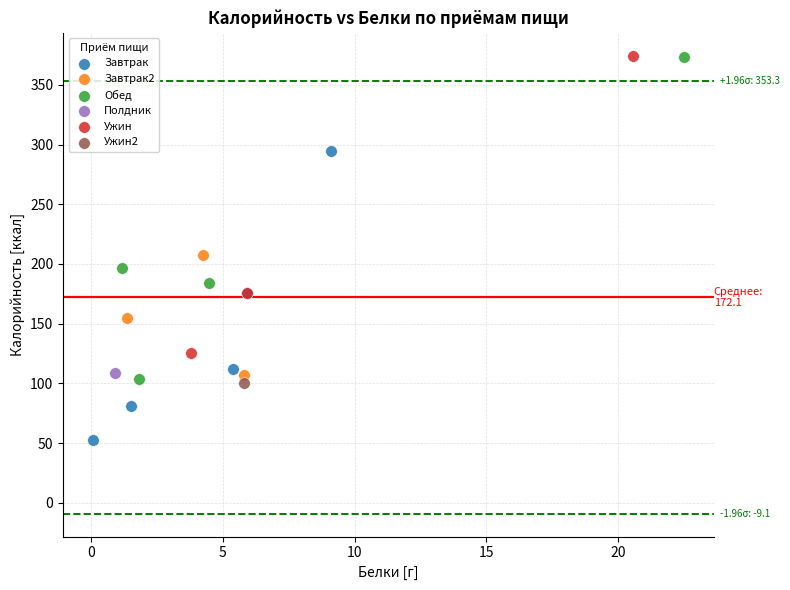

Which series contains the lowest Y value?

Завтрак